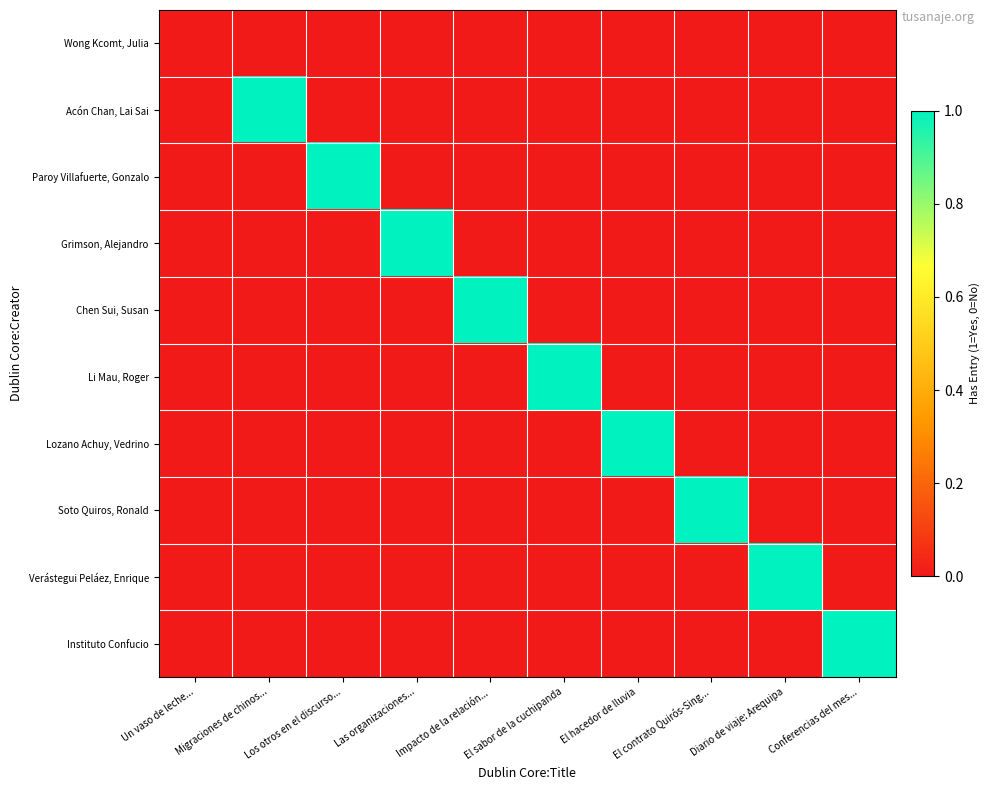

Which category has the highest value across all series?

Migraciones de chinos...